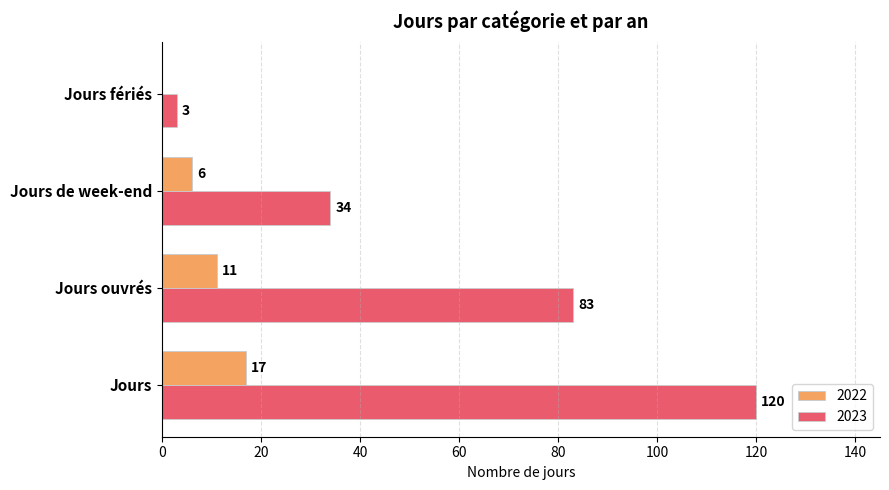

Which series changed the most between Jours de week-end and Jours fériés?

2023